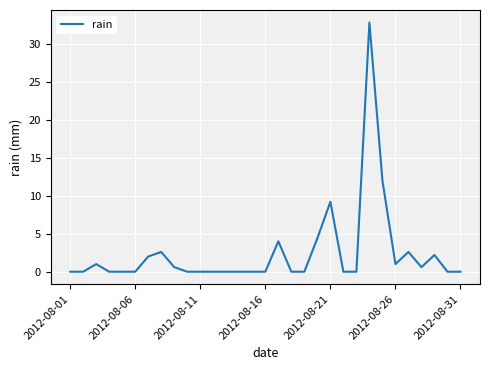

Reading left to right, extract all data points from this chart.

0.0	0.0	1.0	0.0	0.0	0.0	2.0	2.6	0.6	0.0	0.0	0.0	0.0	0.0	0.0	0.0	4.0	0.0	0.0	4.4	9.2	0.0	0.0	32.8	12.0	1.0	2.6	0.6	2.2	0.0	0.0